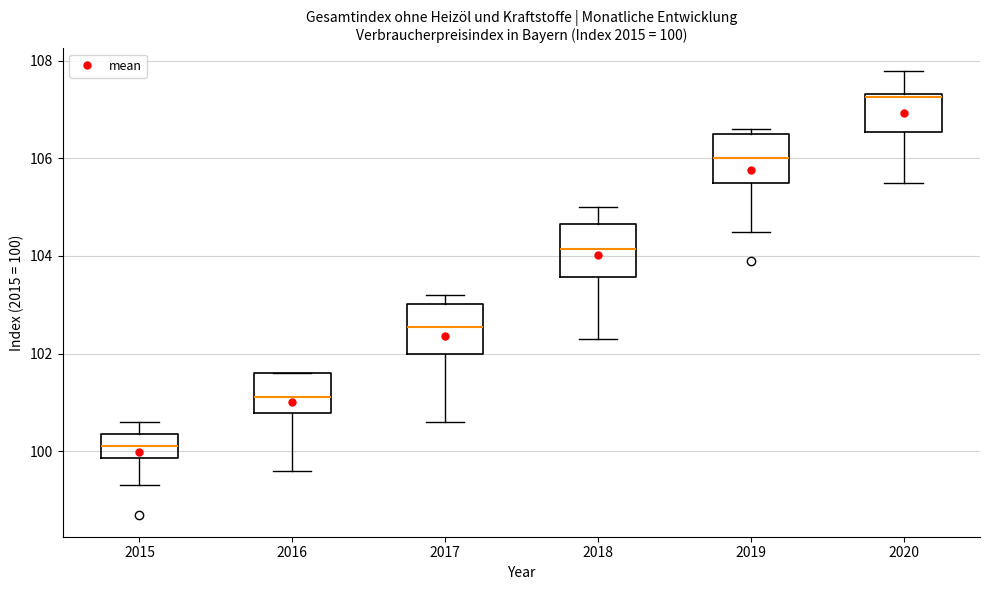

Which box has the lowest median line?

2015